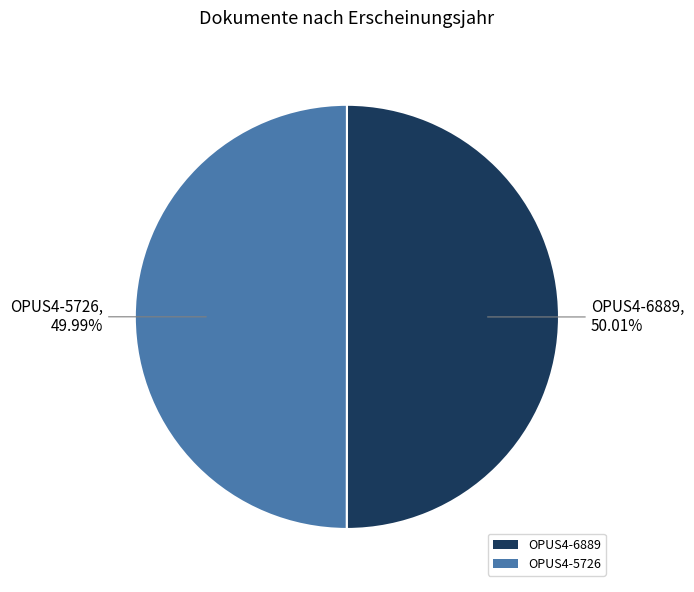

Combined, what portion of the pie is OPUS4-6889 and OPUS4-5726?

100.0%